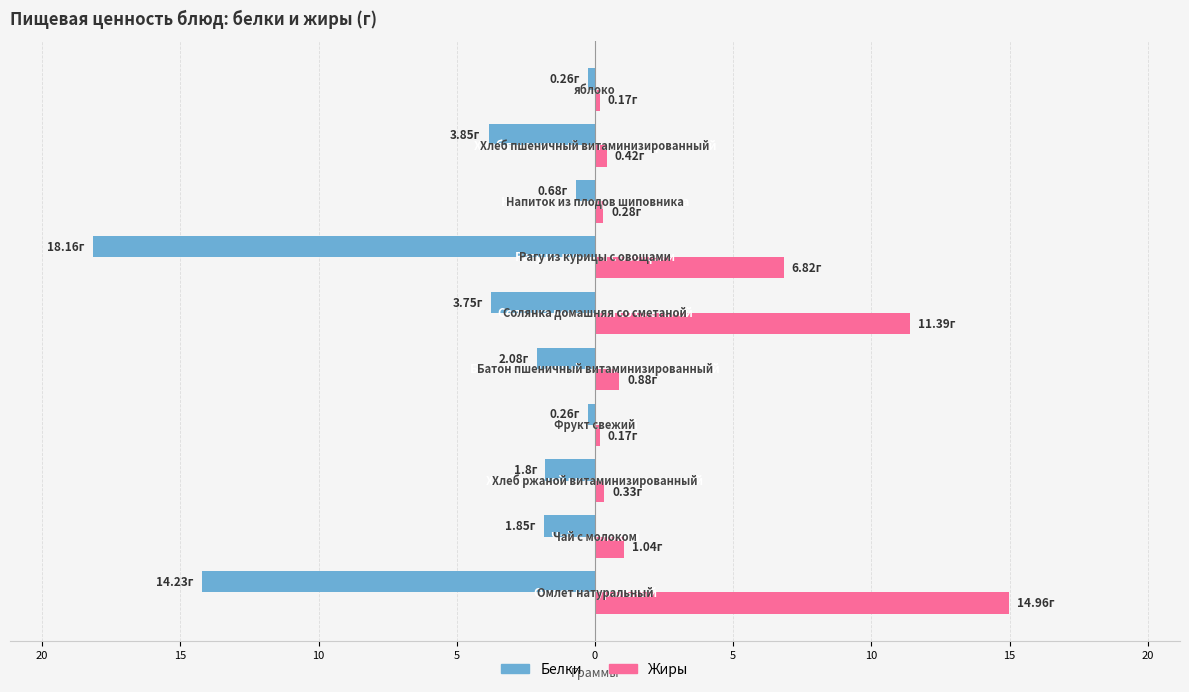

What are all the series names shown in the legend?

Белки, Жиры